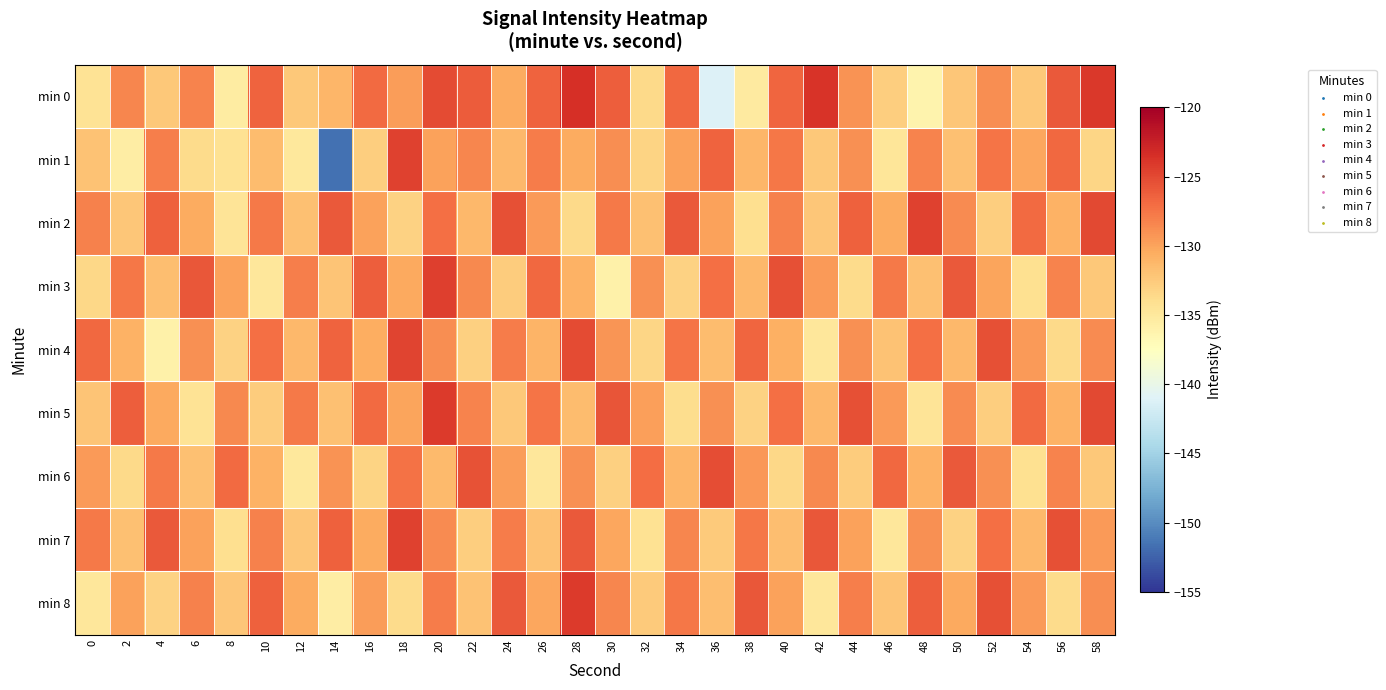

Which series changed the most between 36 and 50?

min 0